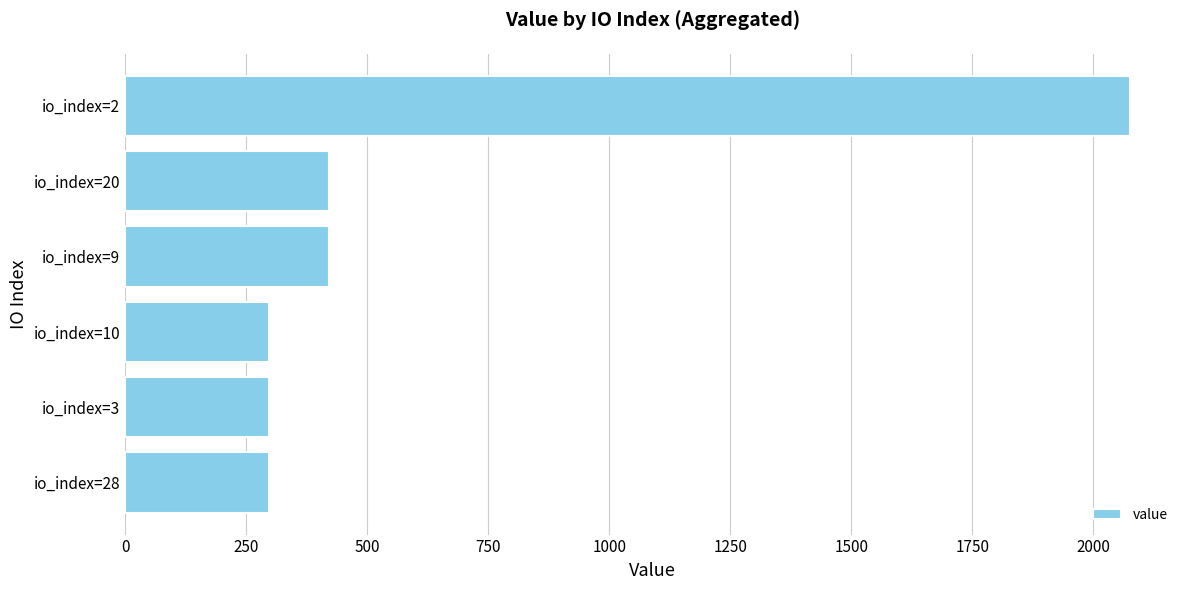

How many values exceed 421?

3